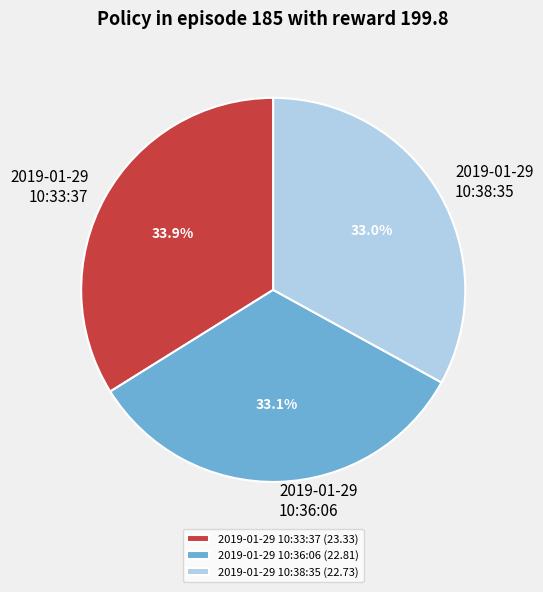

Is there a majority slice in this chart?

No